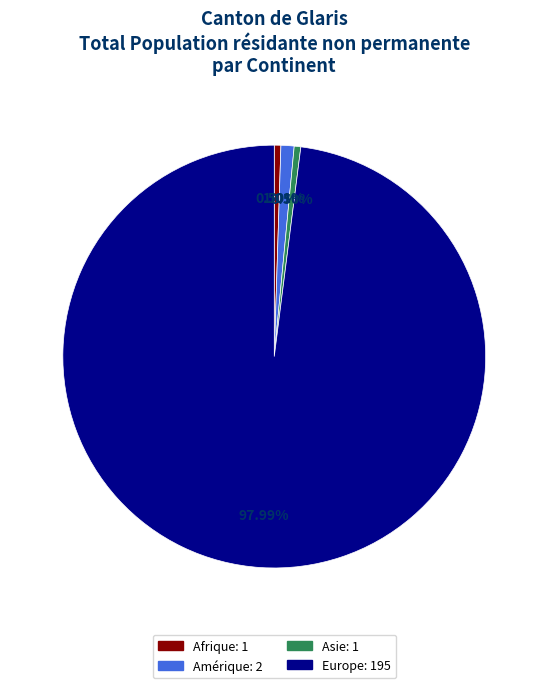

What is the ratio of the value at Afrique to the value at Amérique?

0.5